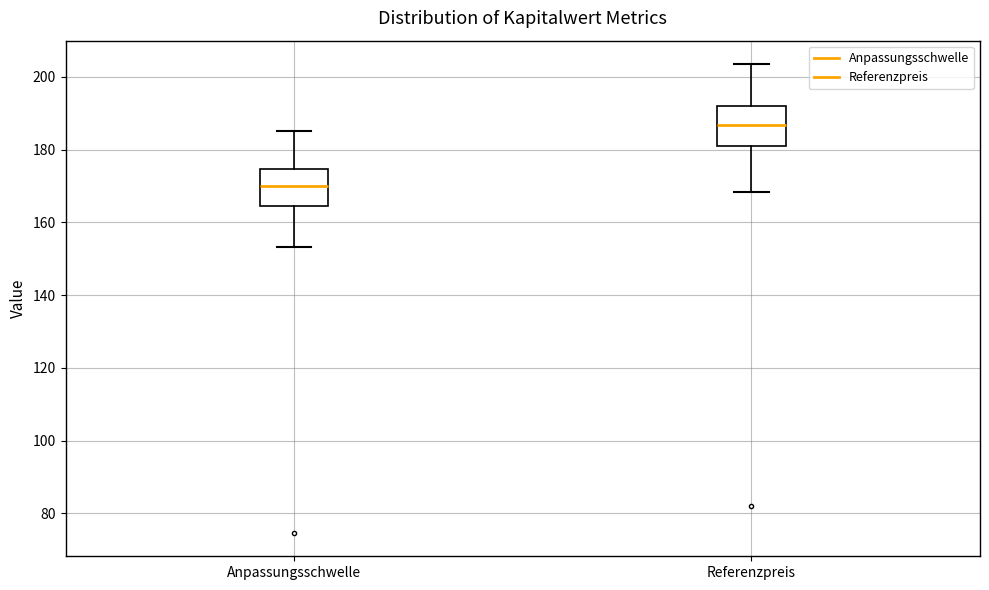

Reading left to right, transcribe this box plot: for each box, give where its median line is, the range the box spans, and where its two whiskers end, as read against the y-axis. The values are not printed on the chart, so give them approximately, as read against the axis.

Anpassungsschwelle: median 170, box 164 to 174, whiskers 154 to 186
Referenzpreis: median 186, box 180 to 192, whiskers 168 to 204